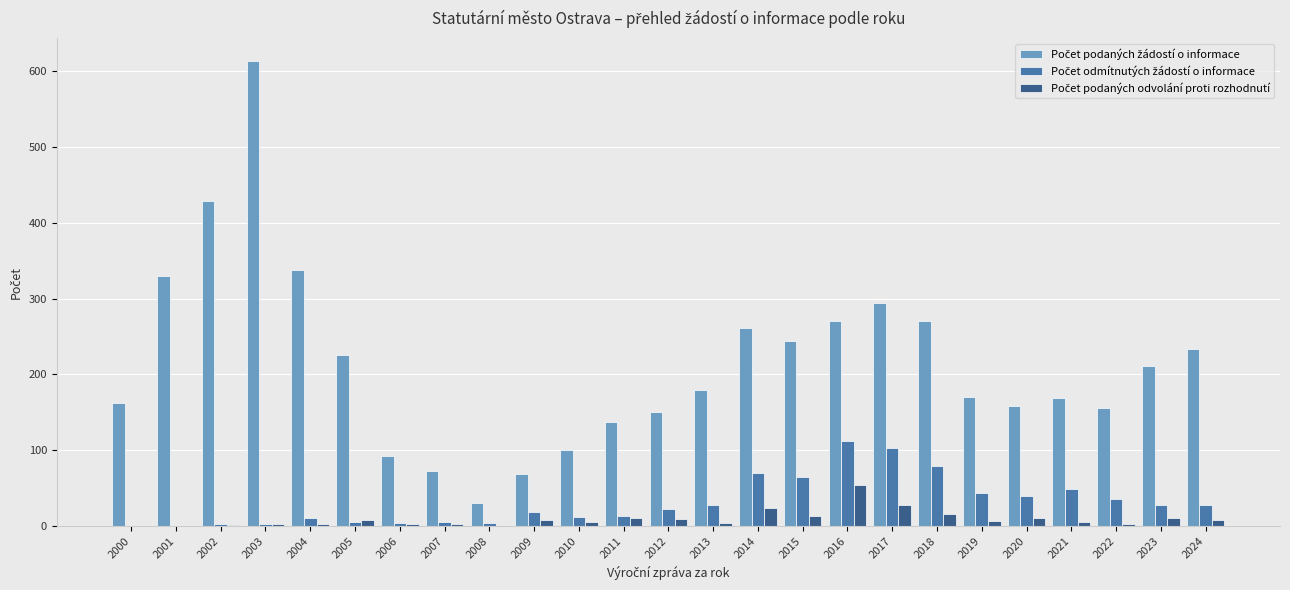

Which label corresponds to the largest value in the chart?

2003